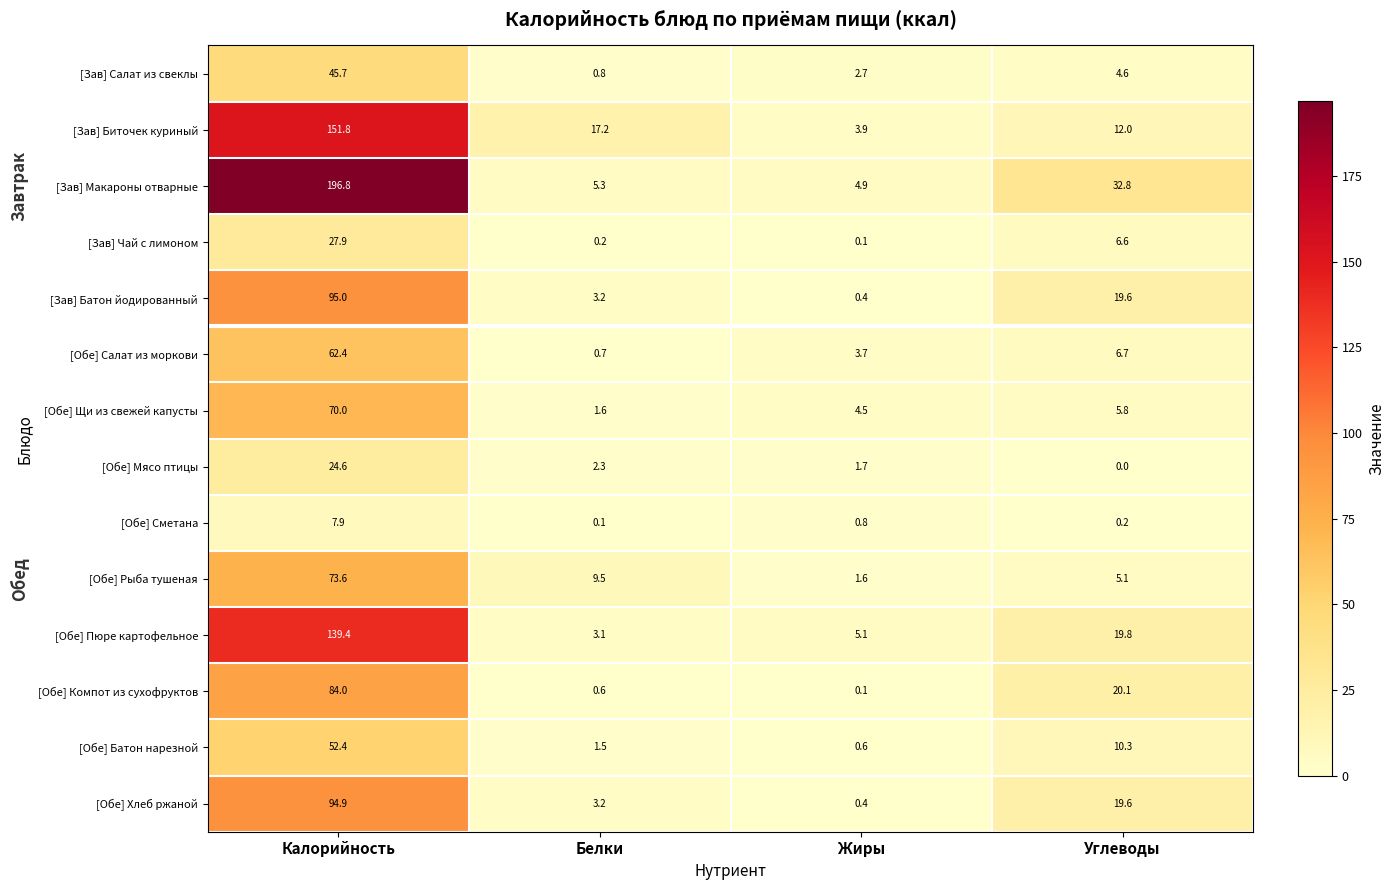

The [Обе] Сметана series shows 0.2 at Жиры. True or false?

False